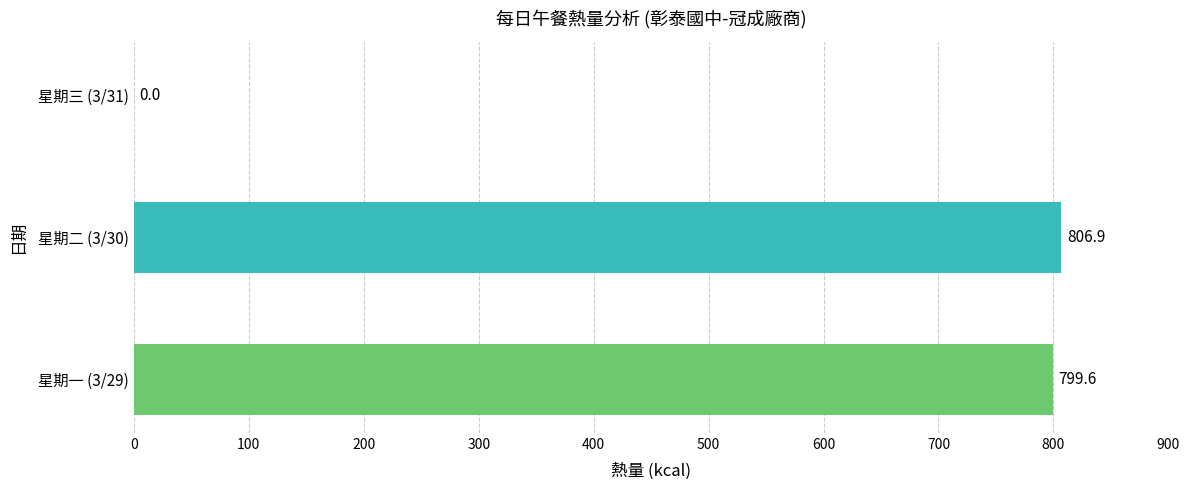

What is the maximum value shown in the chart?

806.9